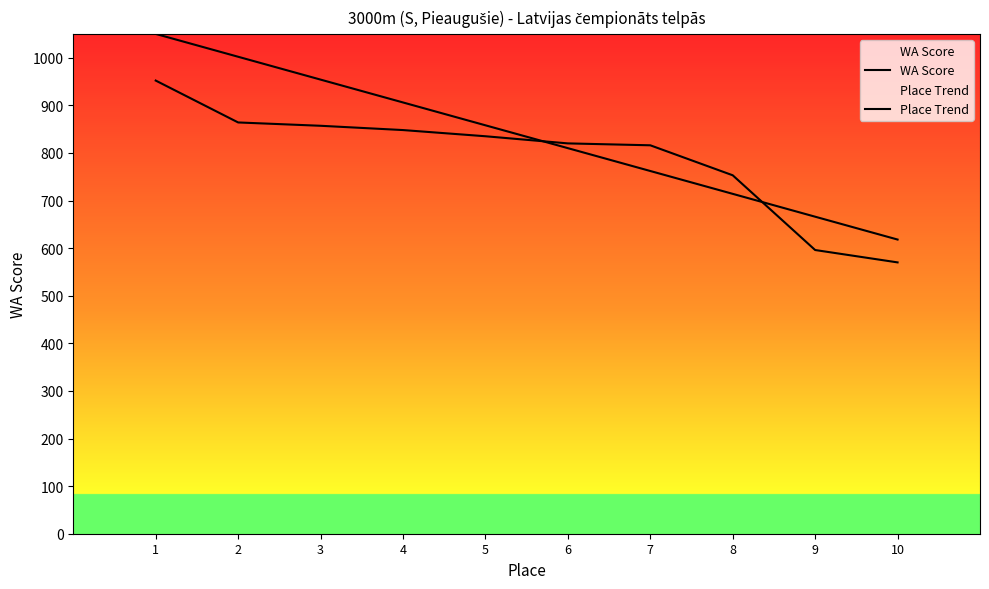

At which category is the sum across all series the highest?

1